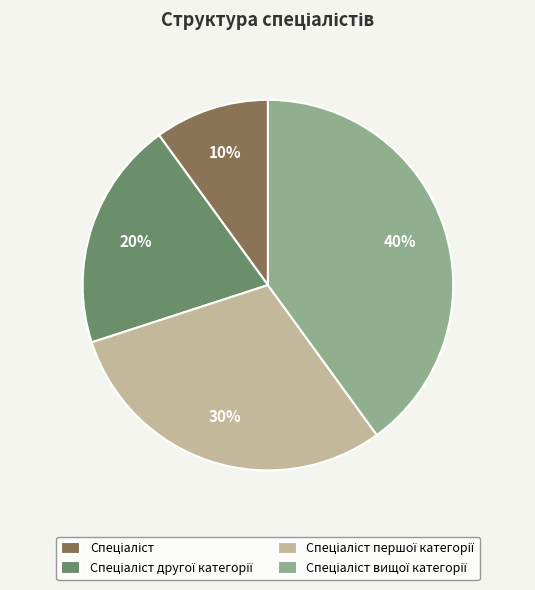

To the nearest percent, what is the average slice percentage?

25%